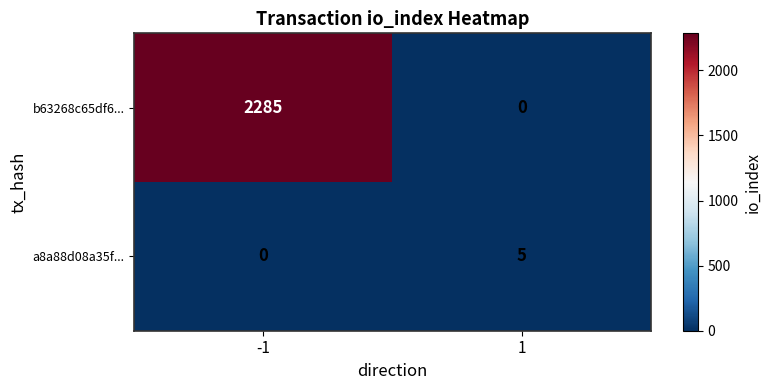

Rank the series at 1 from lowest to highest value.

b63268c65df6..., a8a88d08a35f...